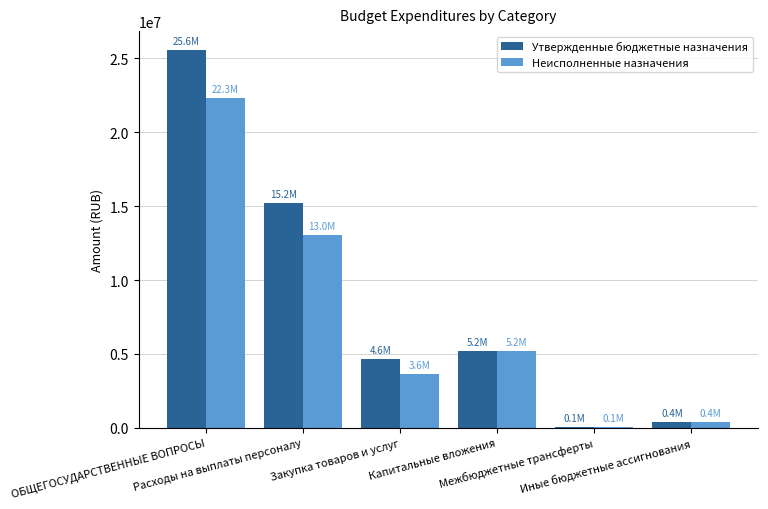

What is the greatest value displayed?

25571000.0